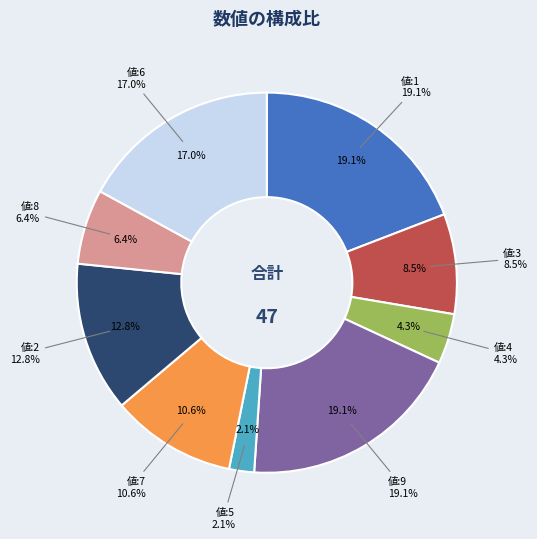

The 4 slice represents 1% of the pie. True or false?

False